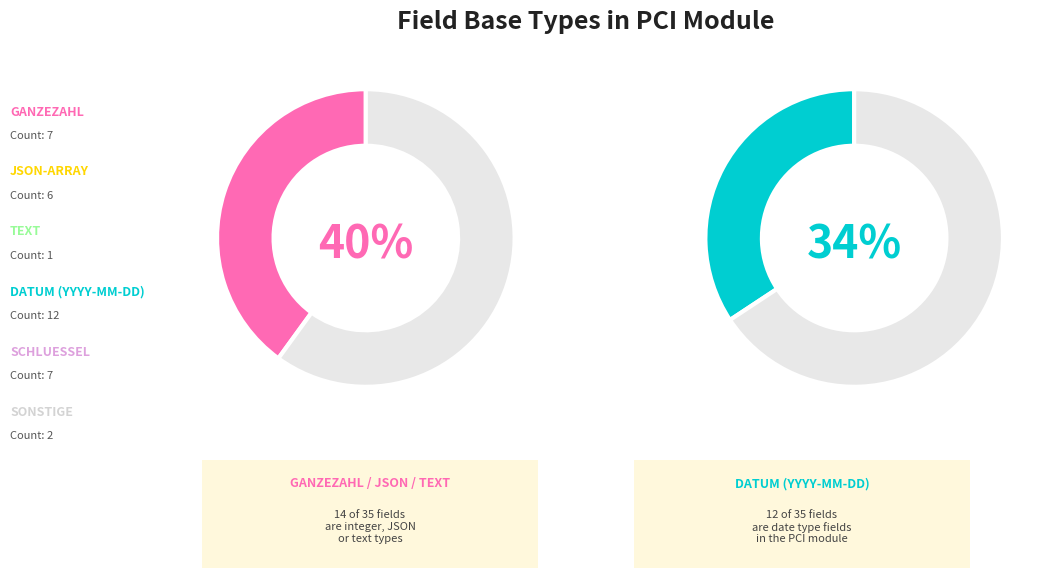

Does PCI represent more than half of the total?

No